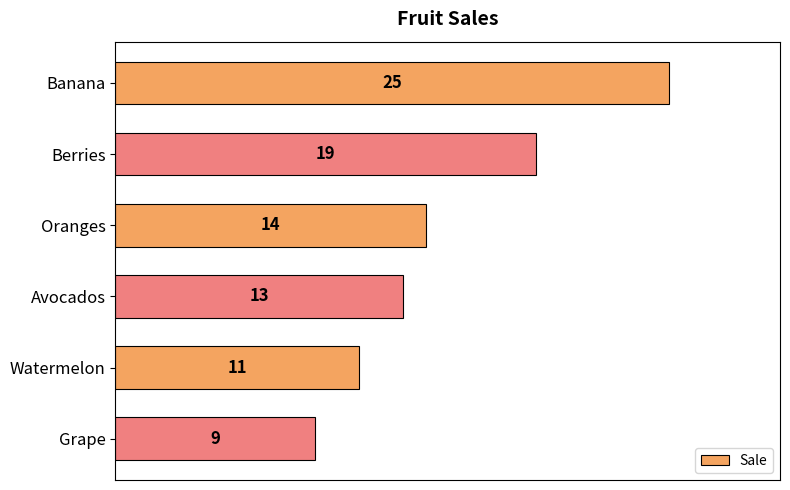

Rank the categories by value from lowest to highest.

Grape, Watermelon, Avocados, Oranges, Berries, Banana